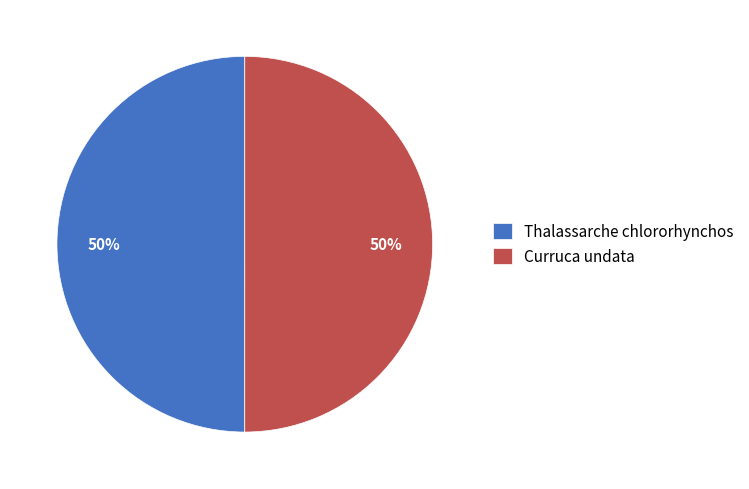

The Curruca undata slice represents 50% of the pie. True or false?

True